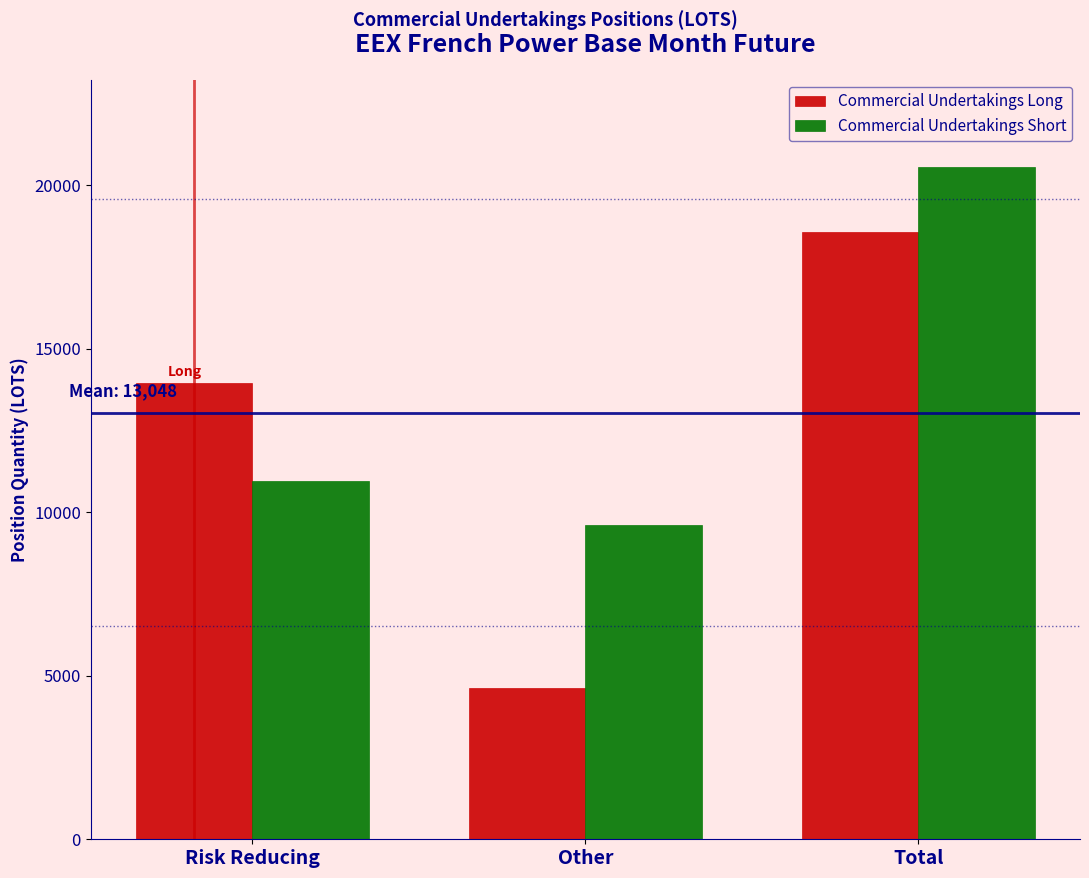

Reading right to left, what are all the values shown in this chart?

Commercial Undertakings Long: 18583.0	4614.0	13969.0
Commercial Undertakings Short: 20561.7	9616.6	10945.1